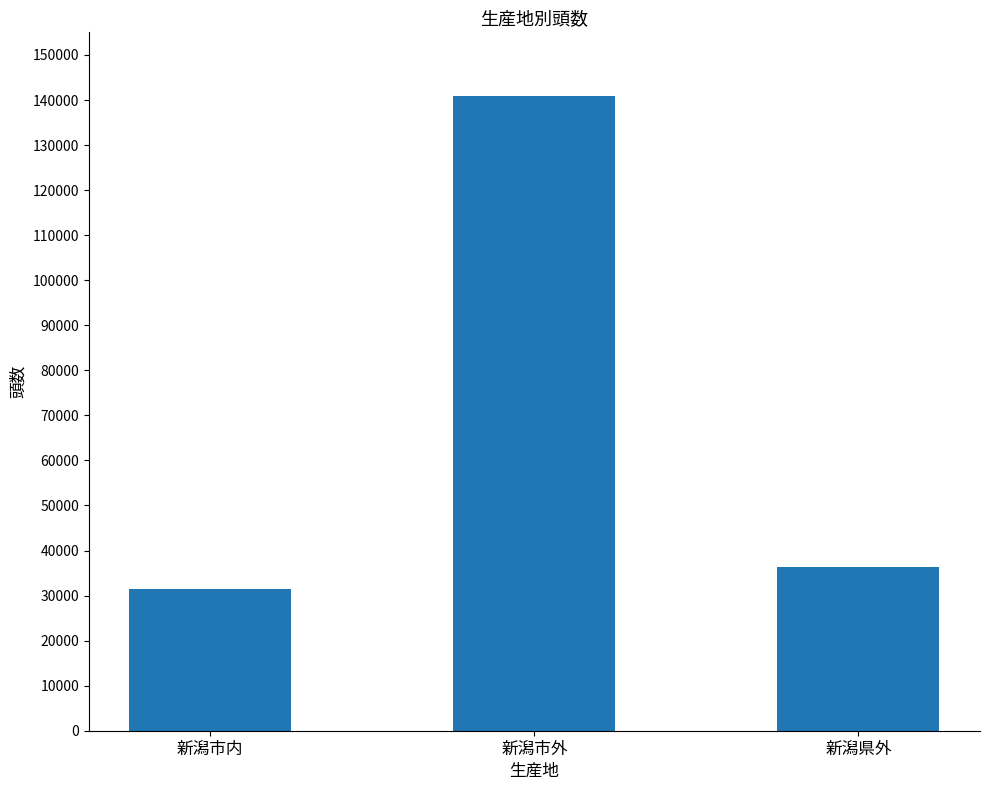

Reading left to right, transcribe all the data shown in this chart.

31373	140929	36443